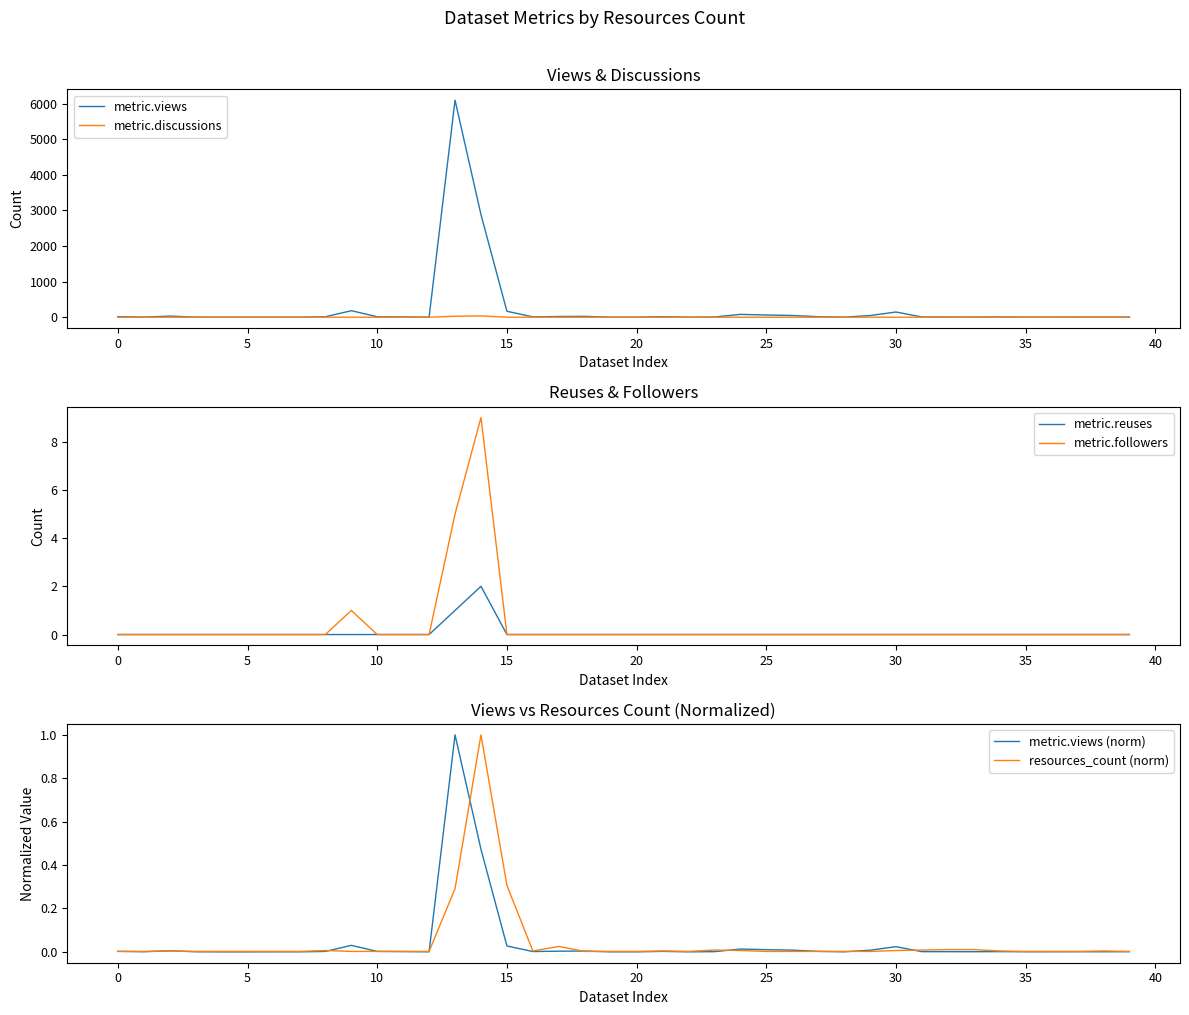

What is the label of the 17th point from the right?

23